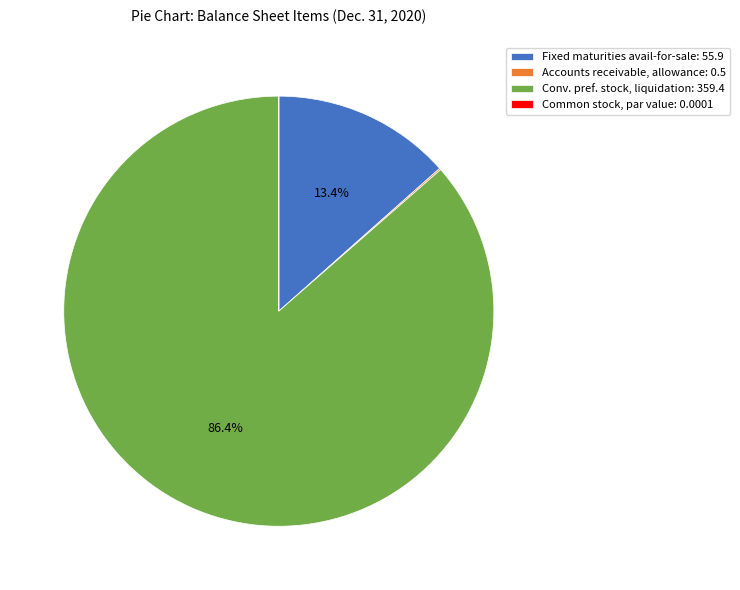

Which category accounts for the majority?

Conv. pref. stock, liquidation: 359.4